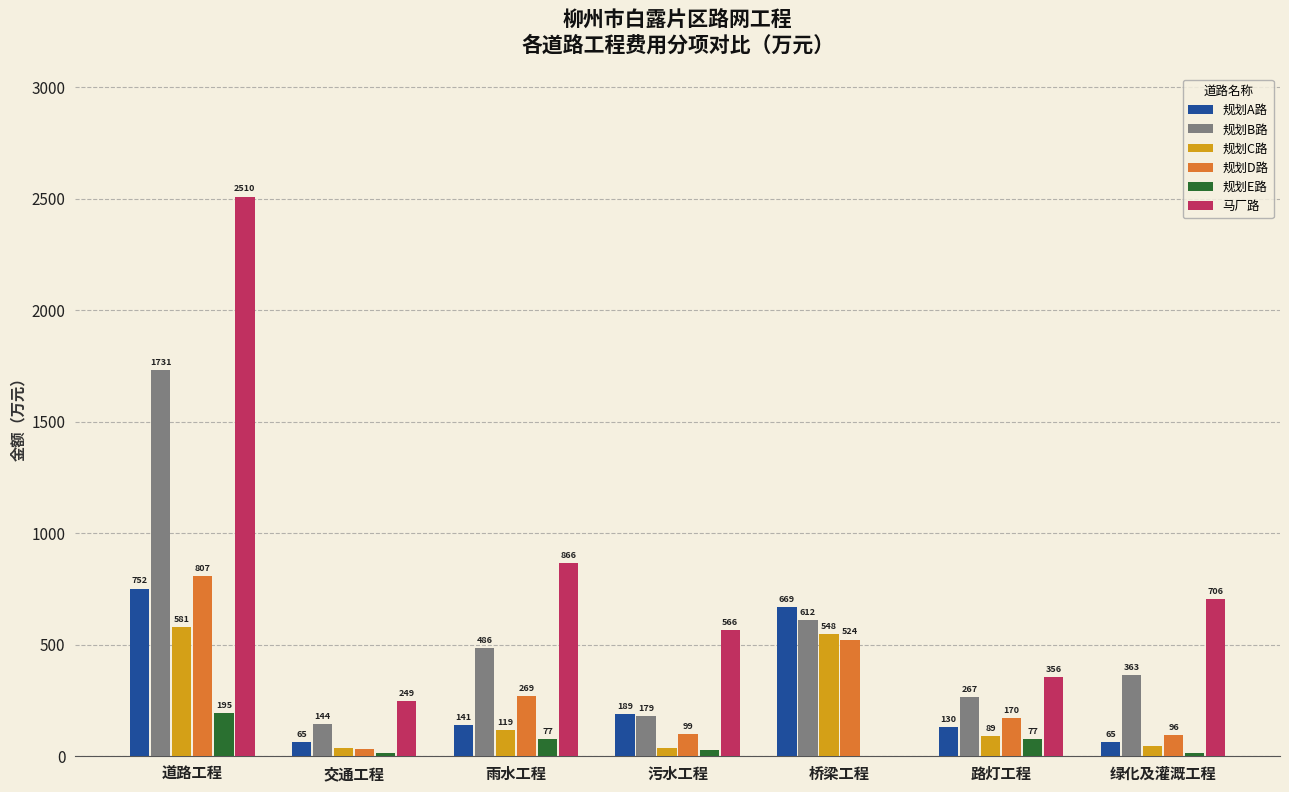

The 规划A路 series shows 129.5 at 路灯工程. True or false?

True